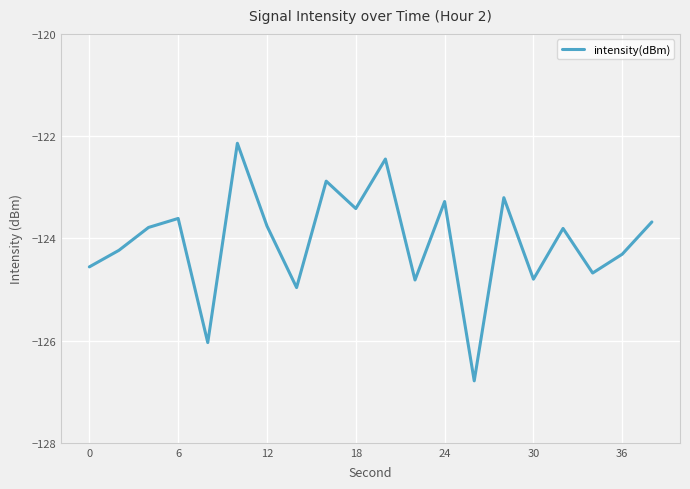

What is the average value?

-124.1